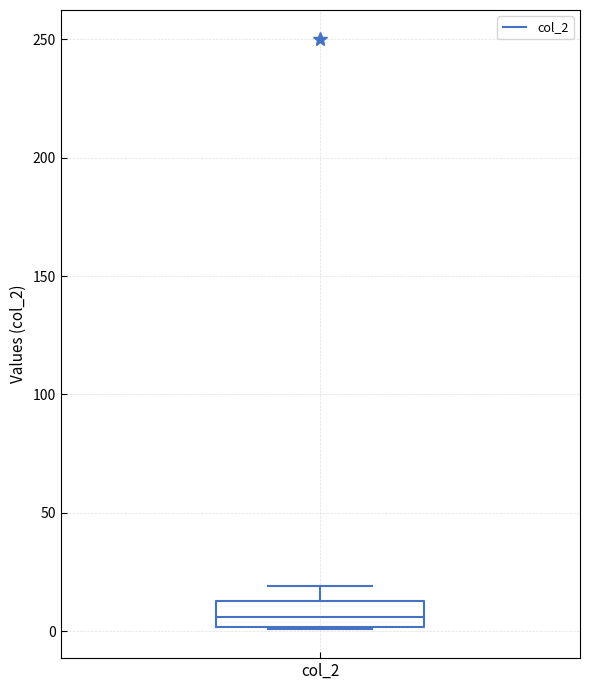

Read this box plot against the y-axis: the position of the median line, the range covered by the box, and the ends of both whiskers. The values are not printed on the chart, so give them approximately, as read against the axis.

median 5, box 0 to 15, whiskers 0 to 20